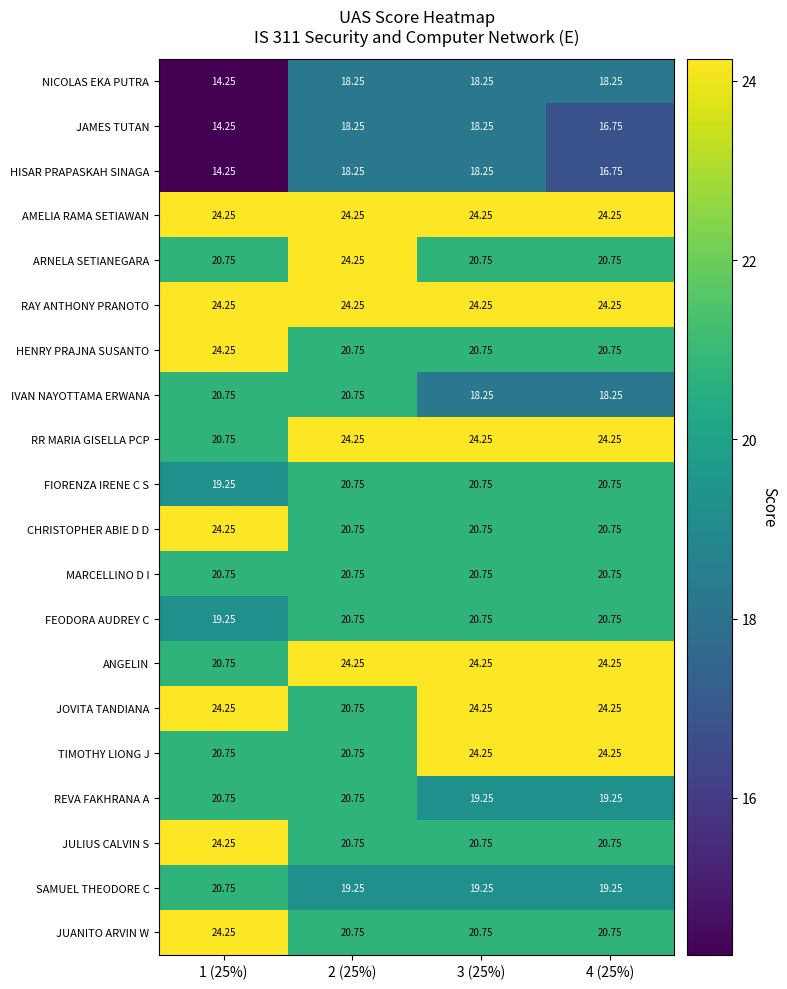

How many distinct data groups are displayed?

20